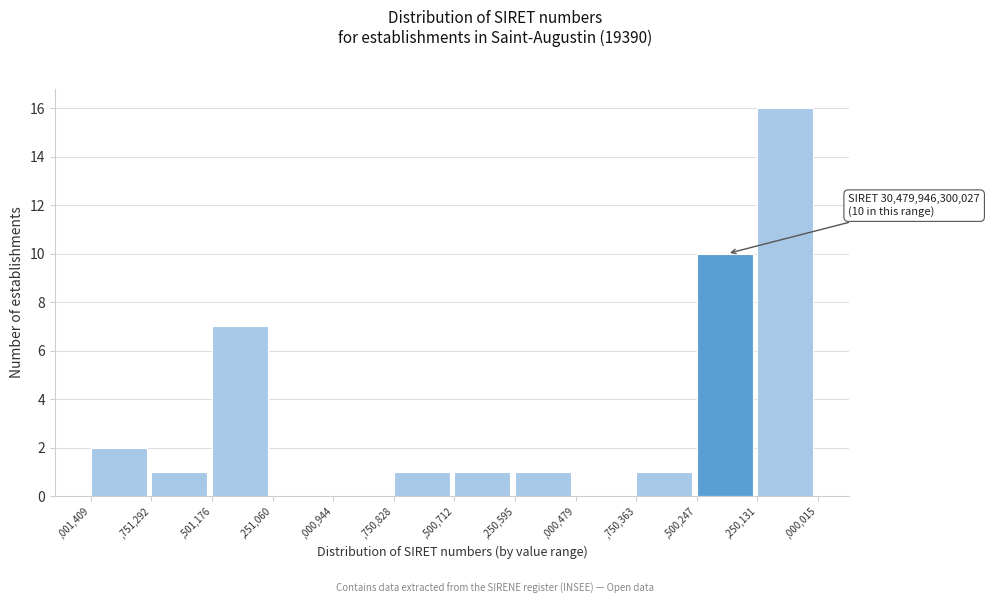

Reading left to right, extract all data points from this chart.

,001,409=2	,751,292=1	,501,176=7	,251,060=0	,000,944=0	,750,828=1	,500,712=1	,250,595=1	,000,479=0	,750,363=1	,500,247=10	,250,131=16